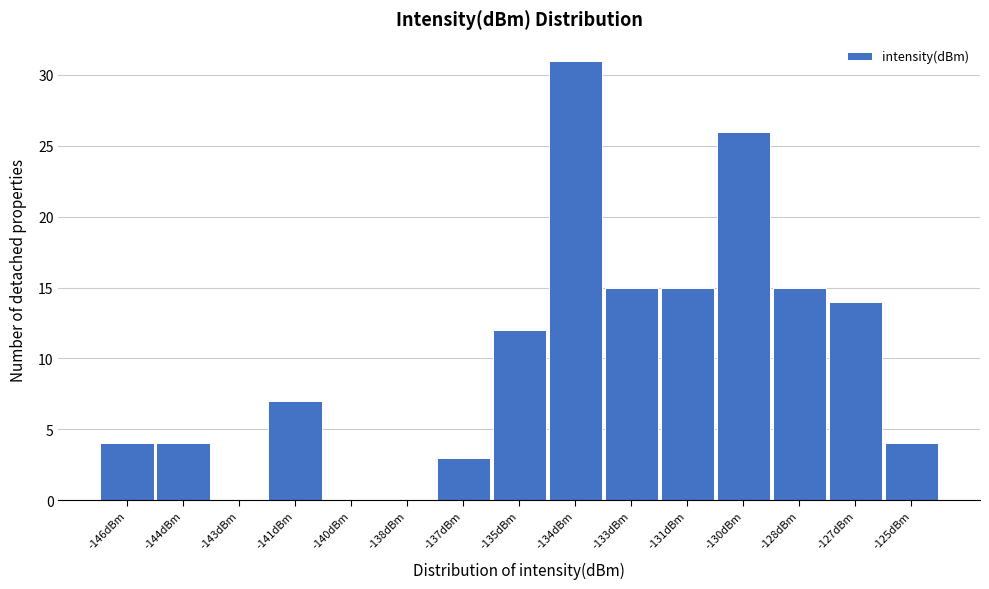

Reading left to right, list all the values displayed in this chart.

-146dBm=4	-144dBm=4	-143dBm=0	-141dBm=7	-140dBm=0	-138dBm=0	-137dBm=3	-135dBm=12	-134dBm=31	-133dBm=15	-131dBm=15	-130dBm=26	-128dBm=15	-127dBm=14	-125dBm=4